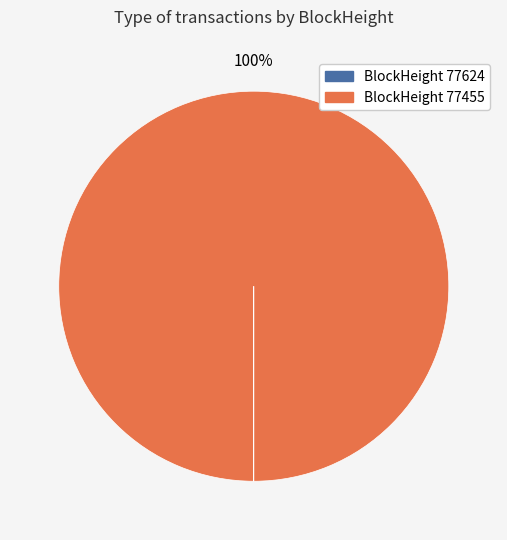

Is it true that 77455 is 90% of the pie?

False